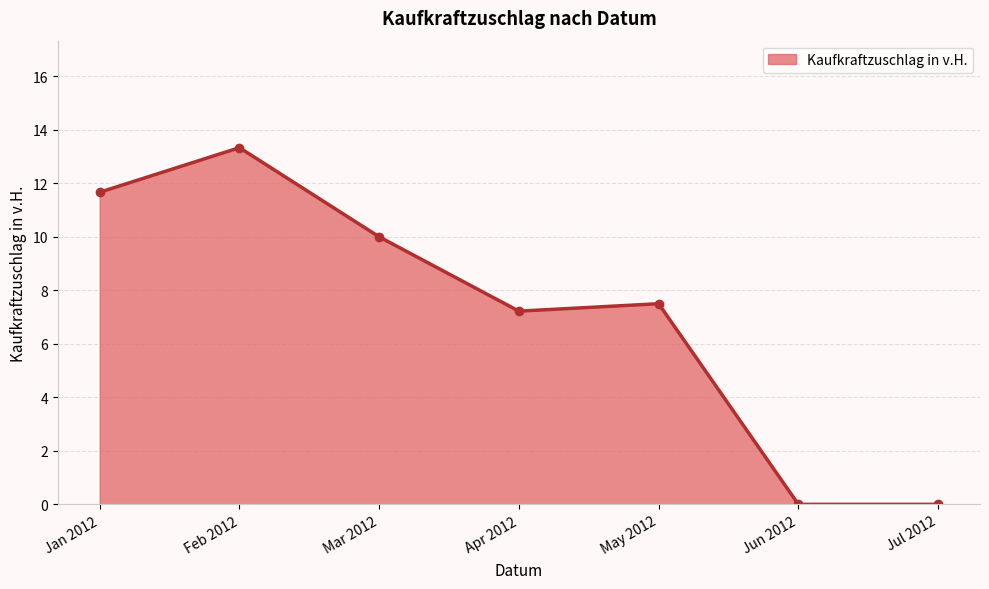

What is the average value?

7.1